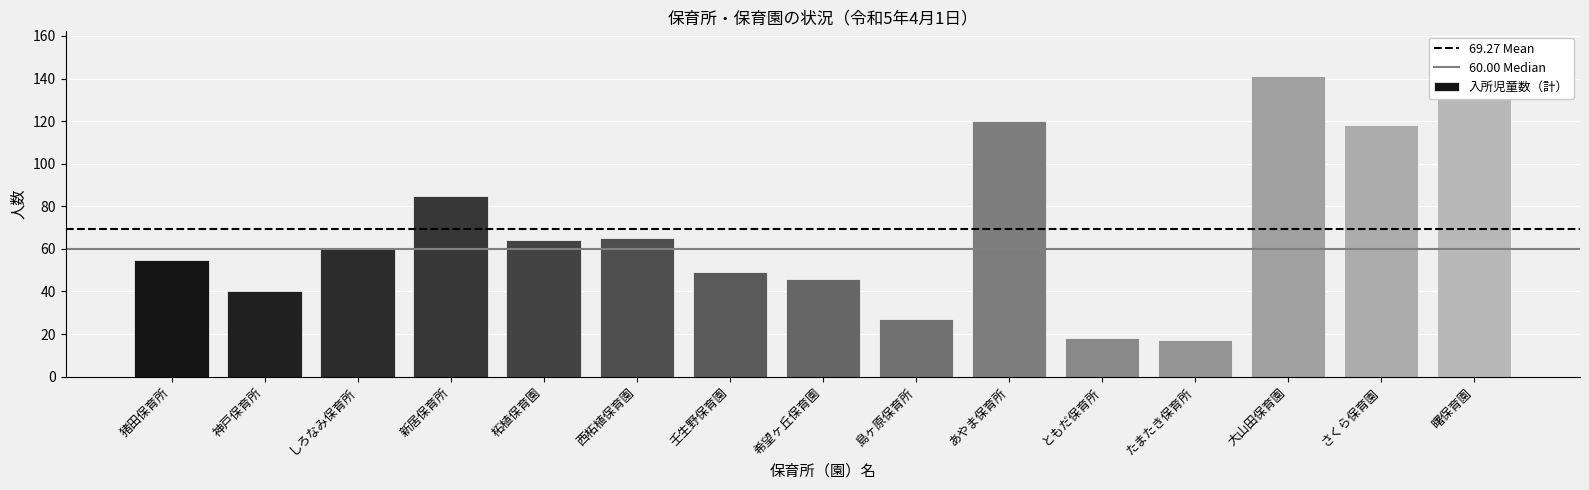

What is the label of the 15th bar from the left?

曙保育園